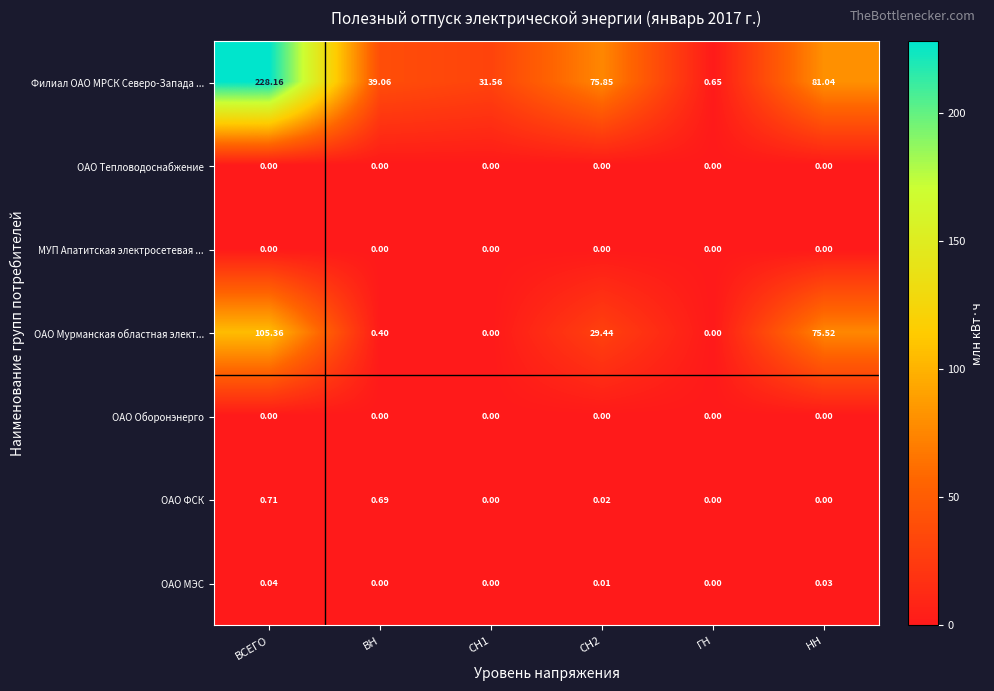

Is the value of ОАО ФСК at ВСЕГО greater than the value of ОАО Тепловодоснабжение at СН2?

Yes